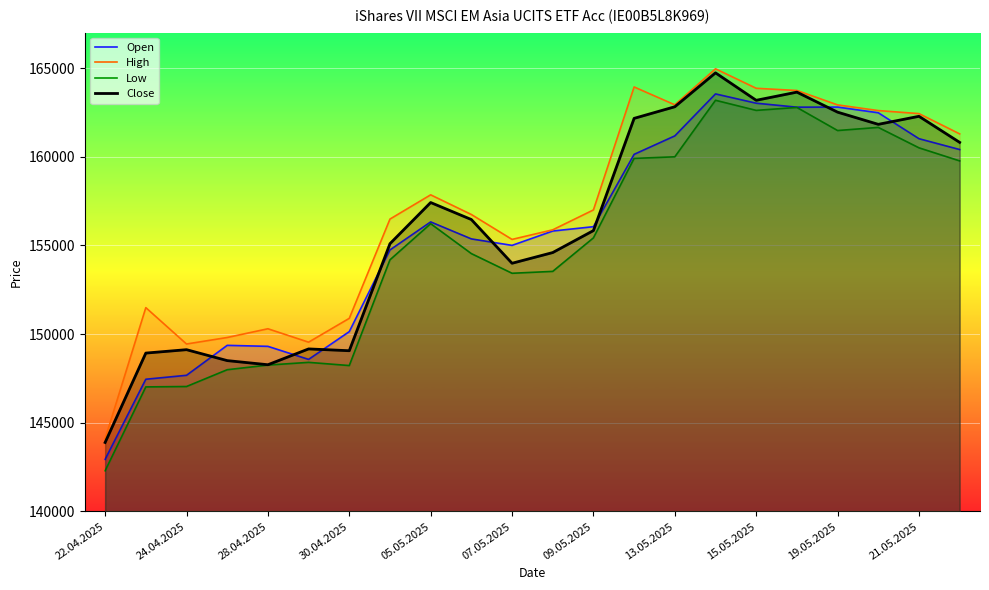

What is the difference between the maximum and minimum values in the Open series?

20608